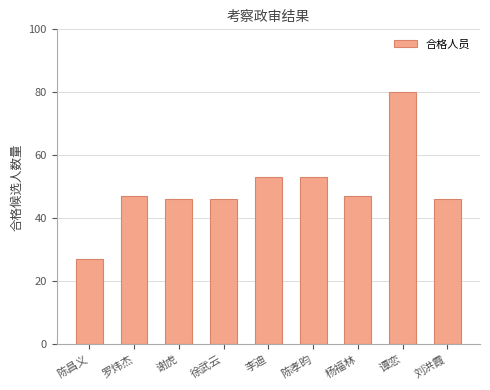

What is the sum of the values at 陈昌义 and 杨福林?

74